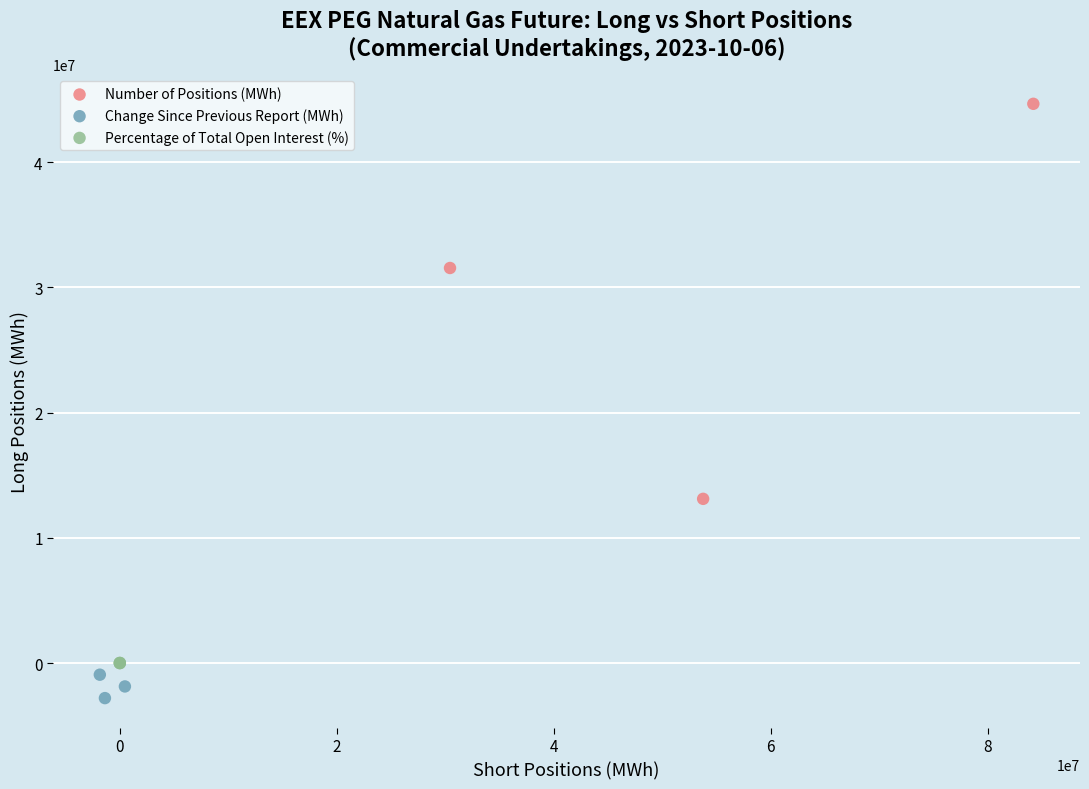

Which series reaches the maximum Y coordinate?

Number of Positions (MWh)